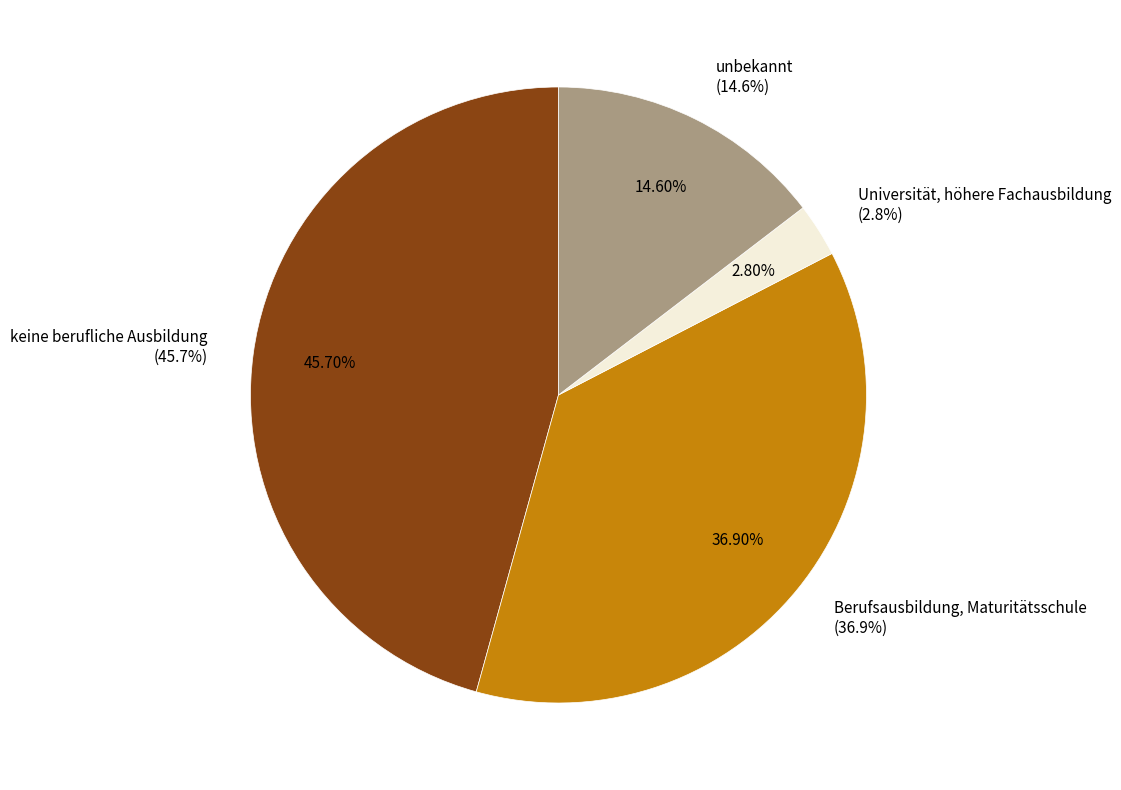

What portion of the pie excludes keine berufliche Ausbildung?

54.3%